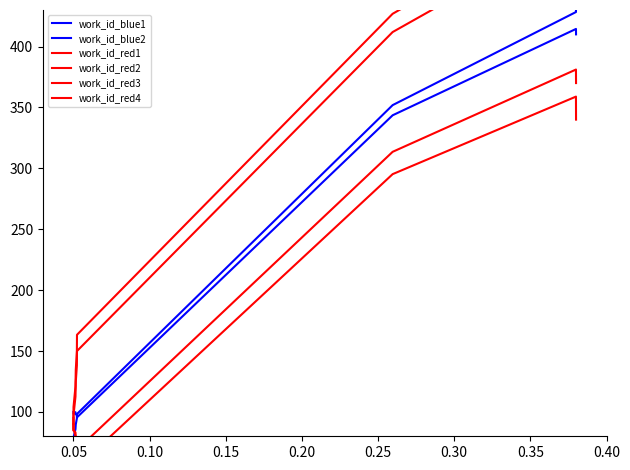

What is the difference between the maximum and minimum values in the work_id_red2 series?

312.2